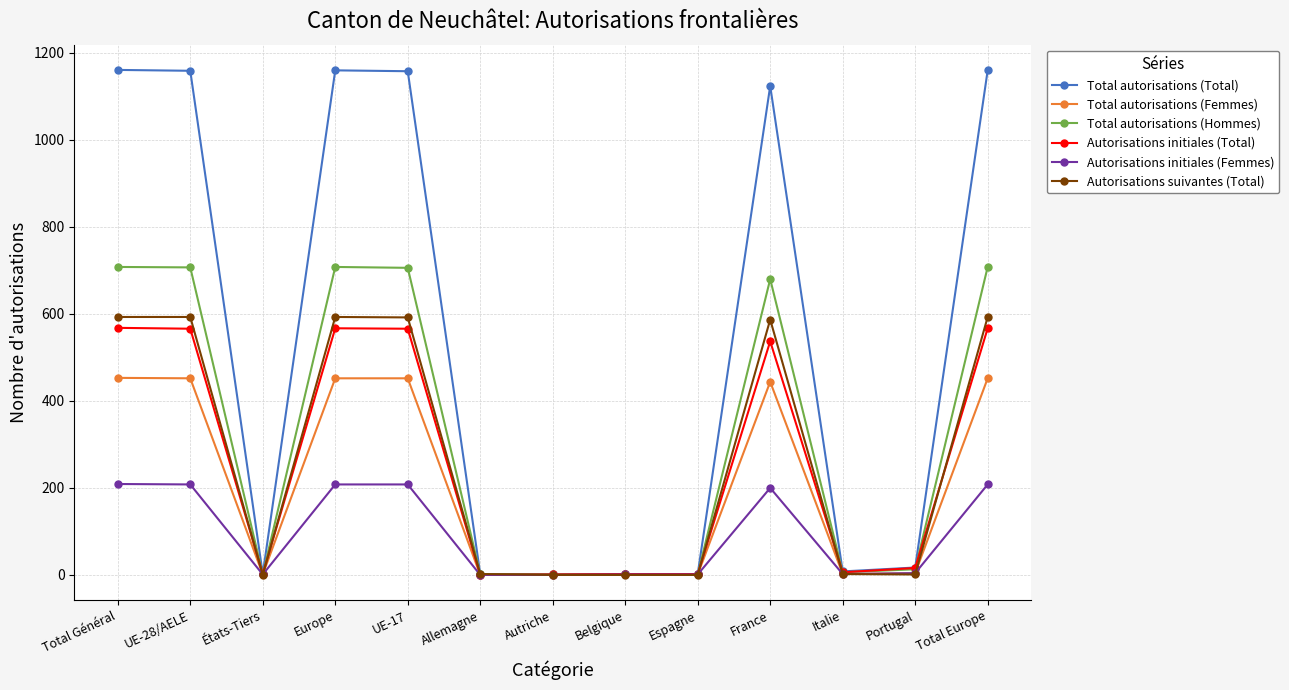

True or false: Total autorisations (Hommes) has a value of 708 at Total Europe.

True